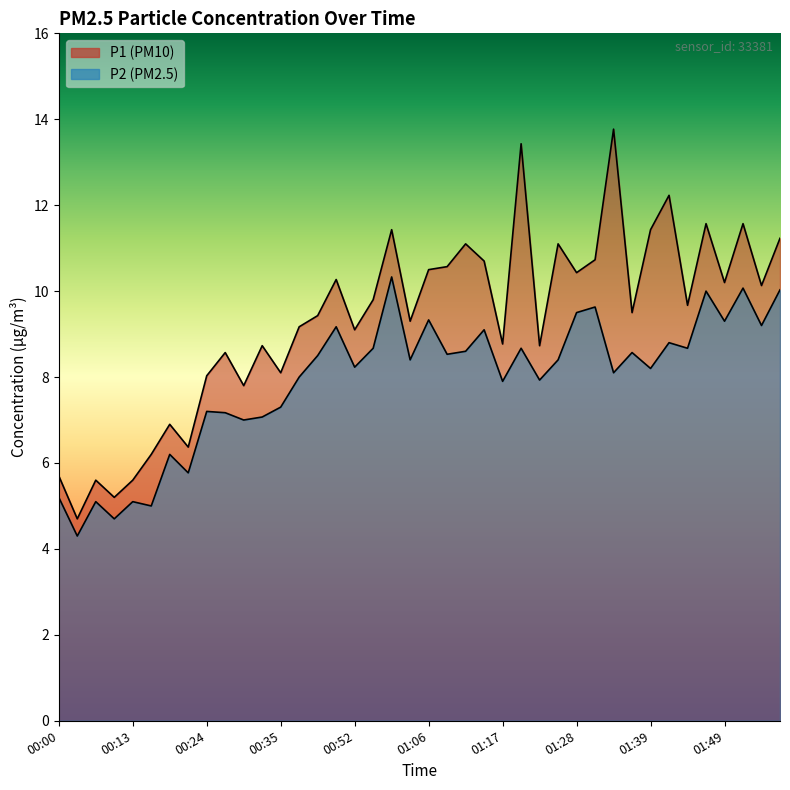

Where is P1 nearest to the value 9?

00:52